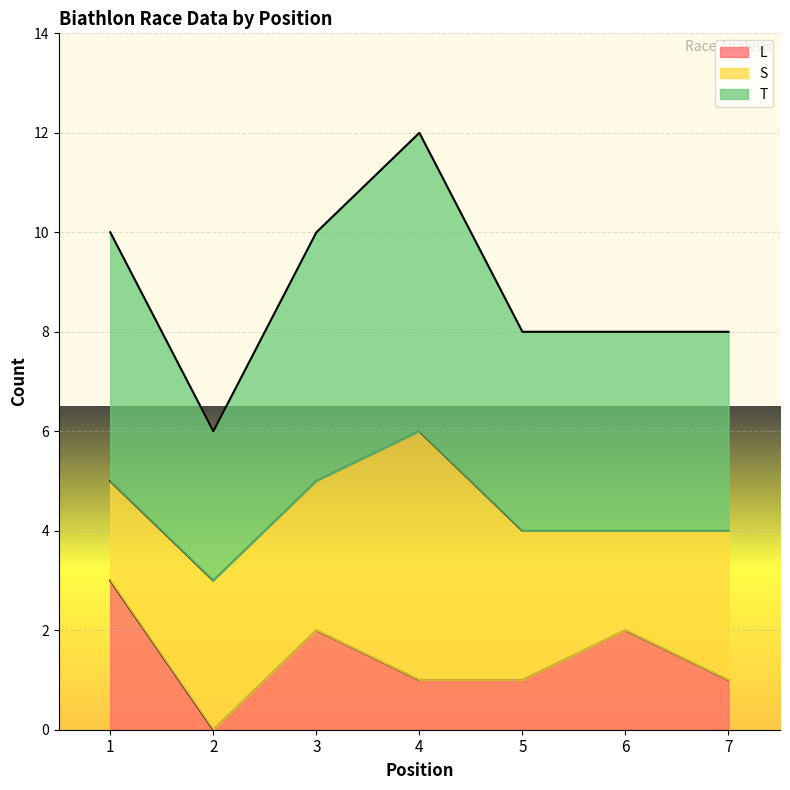

At which category is the sum across all series the highest?

4